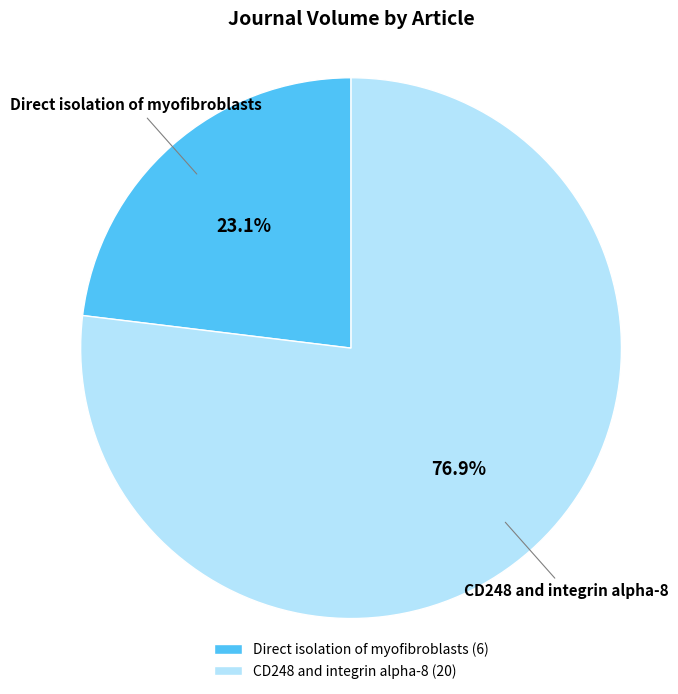

What portion of the pie excludes Direct isolation of myofibroblasts?

76.9%